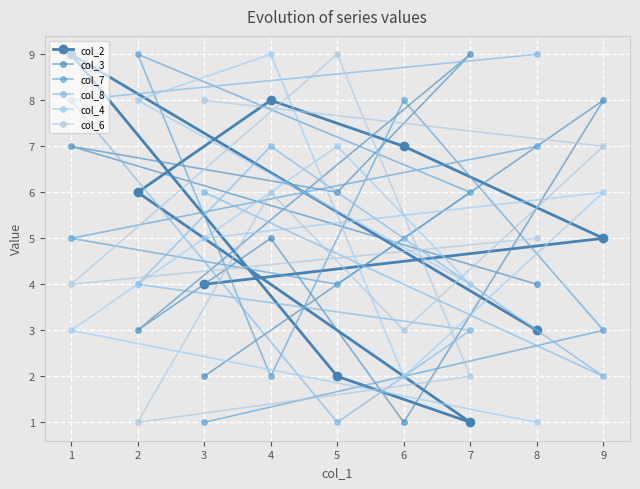

Reading left to right, transcribe all the data shown in this chart.

col_2: 1=9	2=6	3=4	4=8	5=2	6=7	7=1	8=3	9=5
col_3: 1=7	2=3	3=2	4=5	5=6	6=1	7=9	8=4	9=8
col_7: 1=5	2=9	3=1	4=2	5=4	6=8	7=6	8=7	9=3
col_8: 1=8	2=4	3=6	4=7	5=1	6=5	7=3	8=9	9=2
col_4: 1=3	2=8	3=5	4=9	5=7	6=2	7=4	8=1	9=6
col_6: 1=4	2=1	3=8	4=6	5=9	6=3	7=2	8=5	9=7